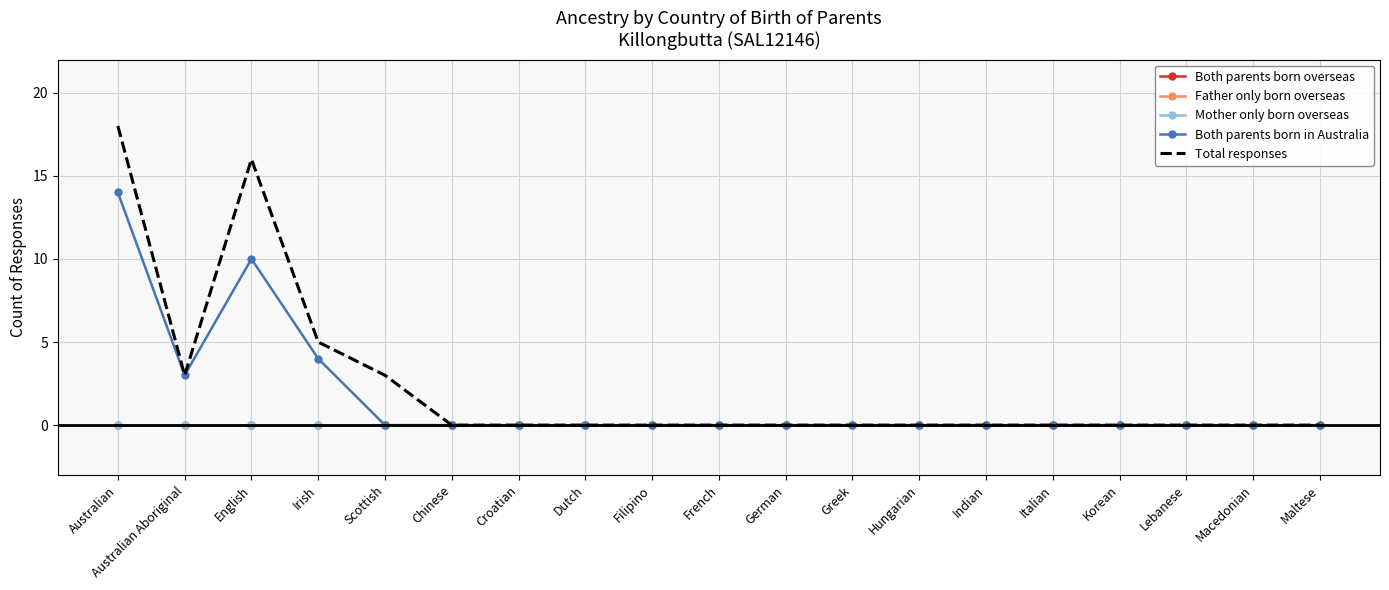

How many lines are shown in the chart?

5